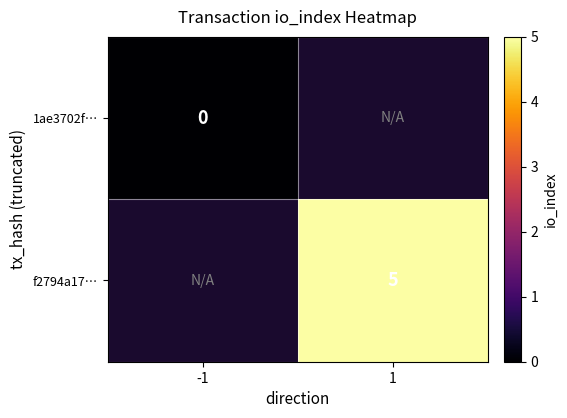

The value of f2794a17… at 1 is 5. True or false?

True